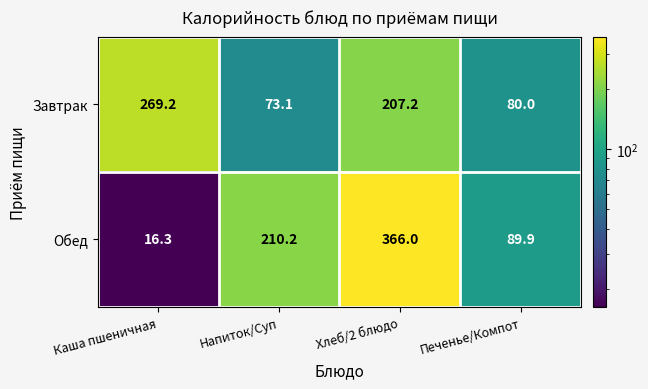

At which category is the sum across all series the highest?

Хлеб/2 блюдо